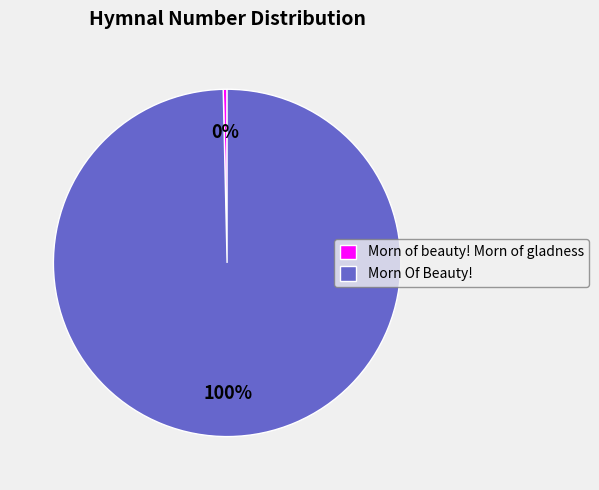

To the nearest percent, what portion does Morn Of Beauty! represent?

100%